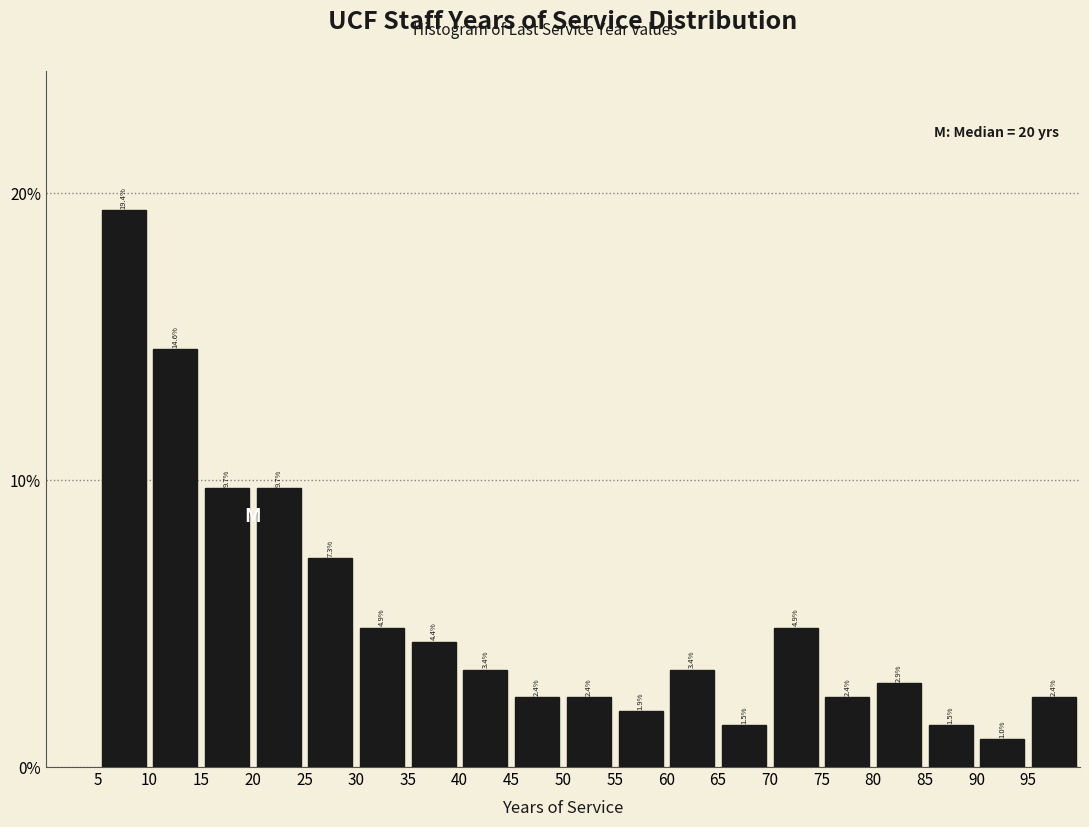

Which range on the x-axis has the tallest bar?

5 to 10